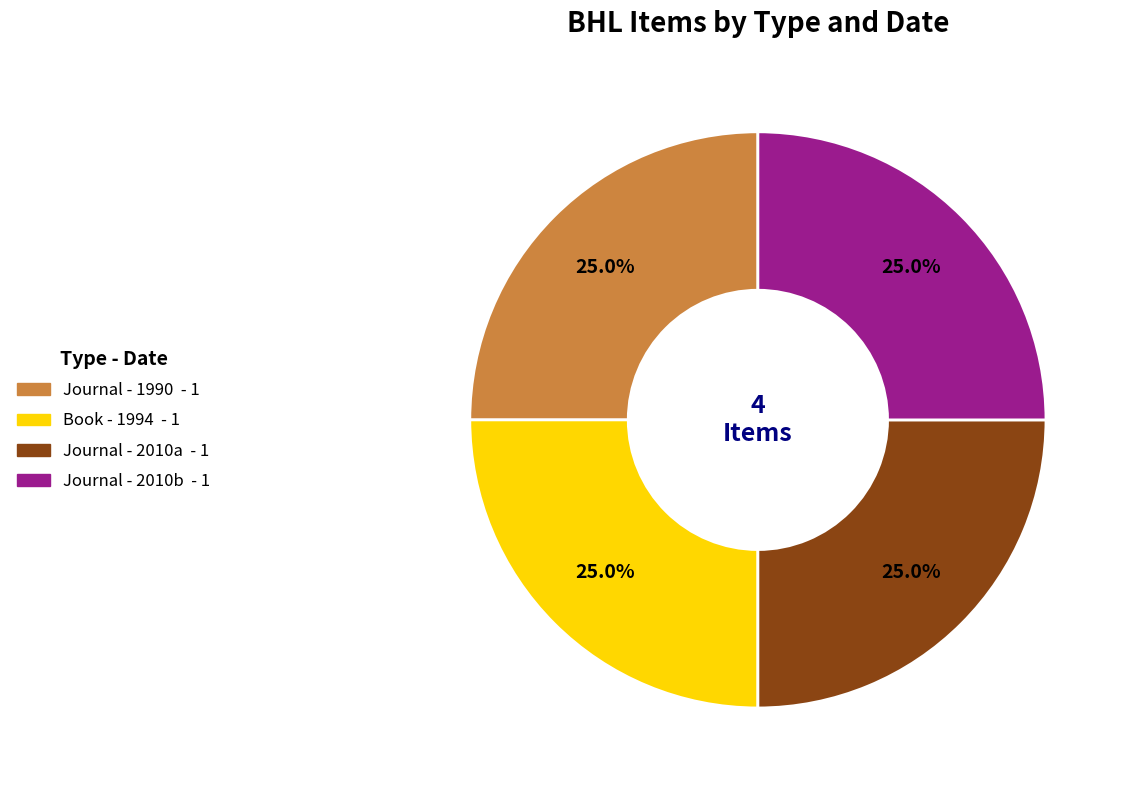

Does any single category account for the majority?

No